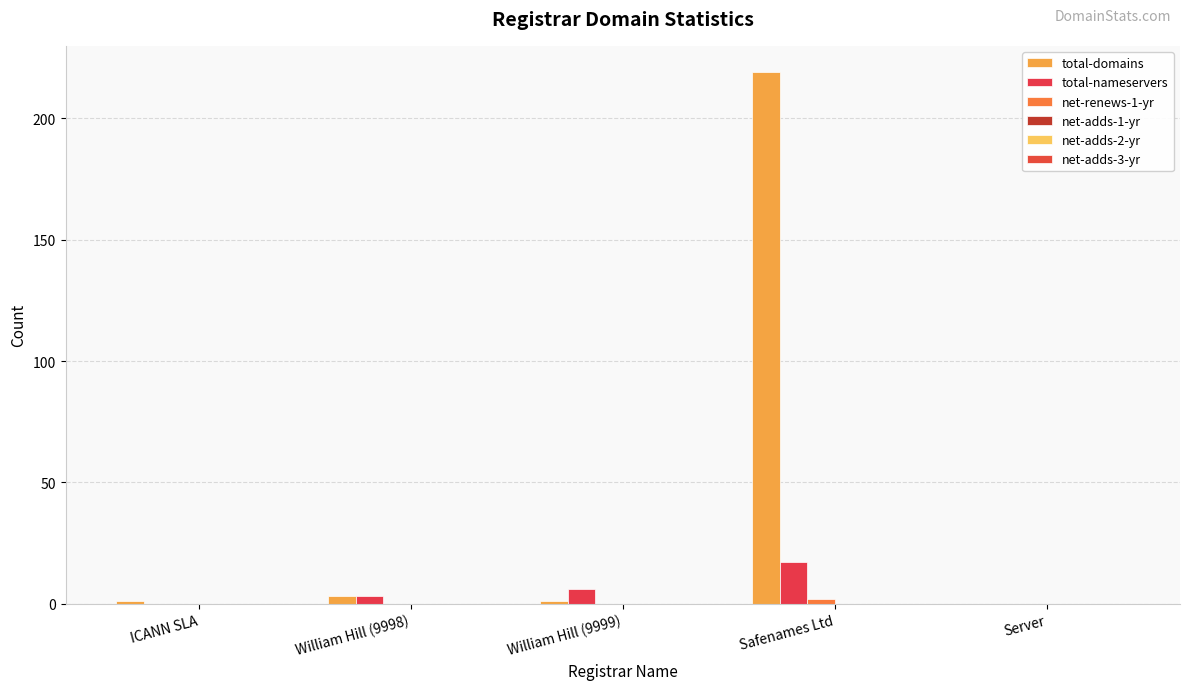

Are the bars horizontal?

No